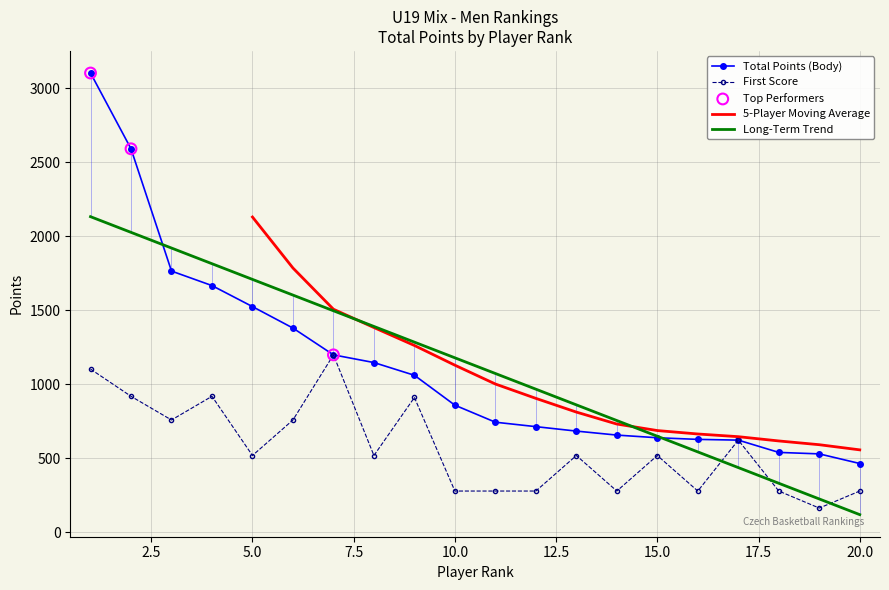

At which category is the sum across all series the highest?

1